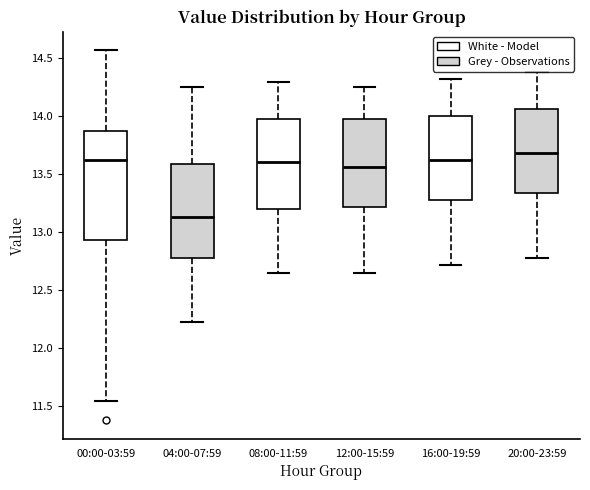

Comparing the boxes themselves (not the whiskers), which one is the tallest?

00:00-03:59